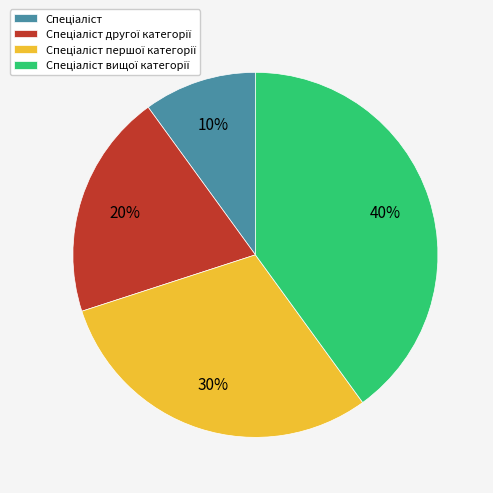

To the nearest percent, what is the average slice percentage?

25%